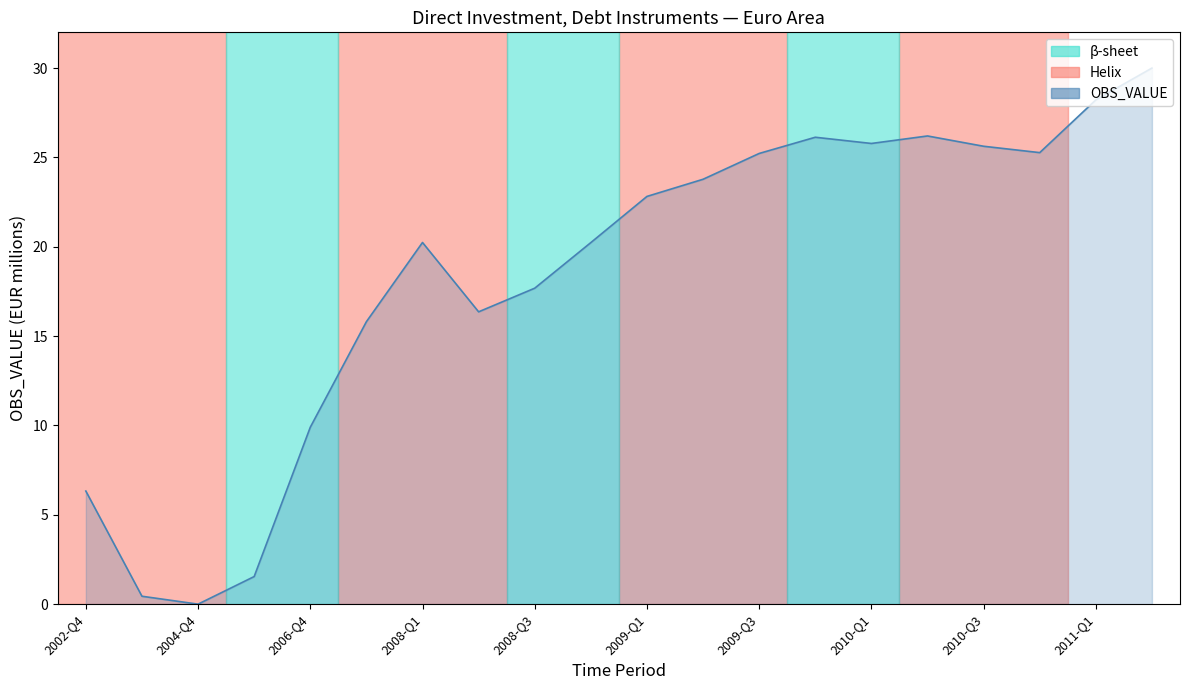

What is the maximum value shown in the chart?

30.0